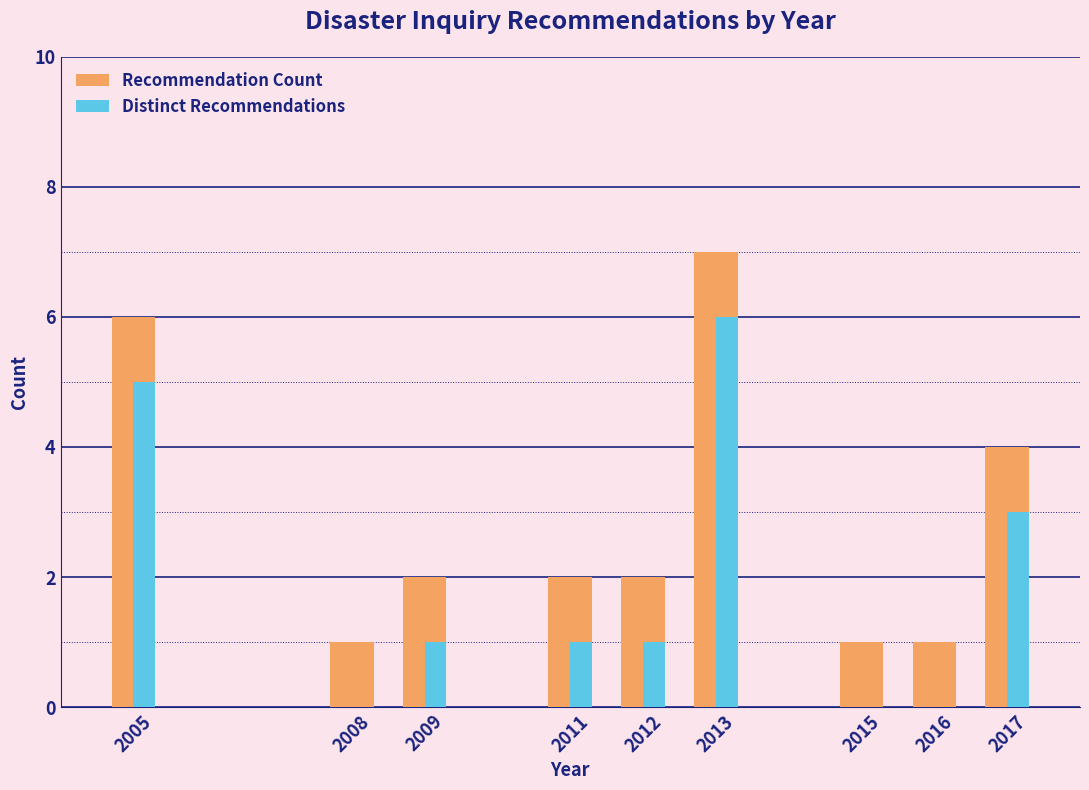

What is the sum of the Recommendation Count values at 2013 and 2011?

9